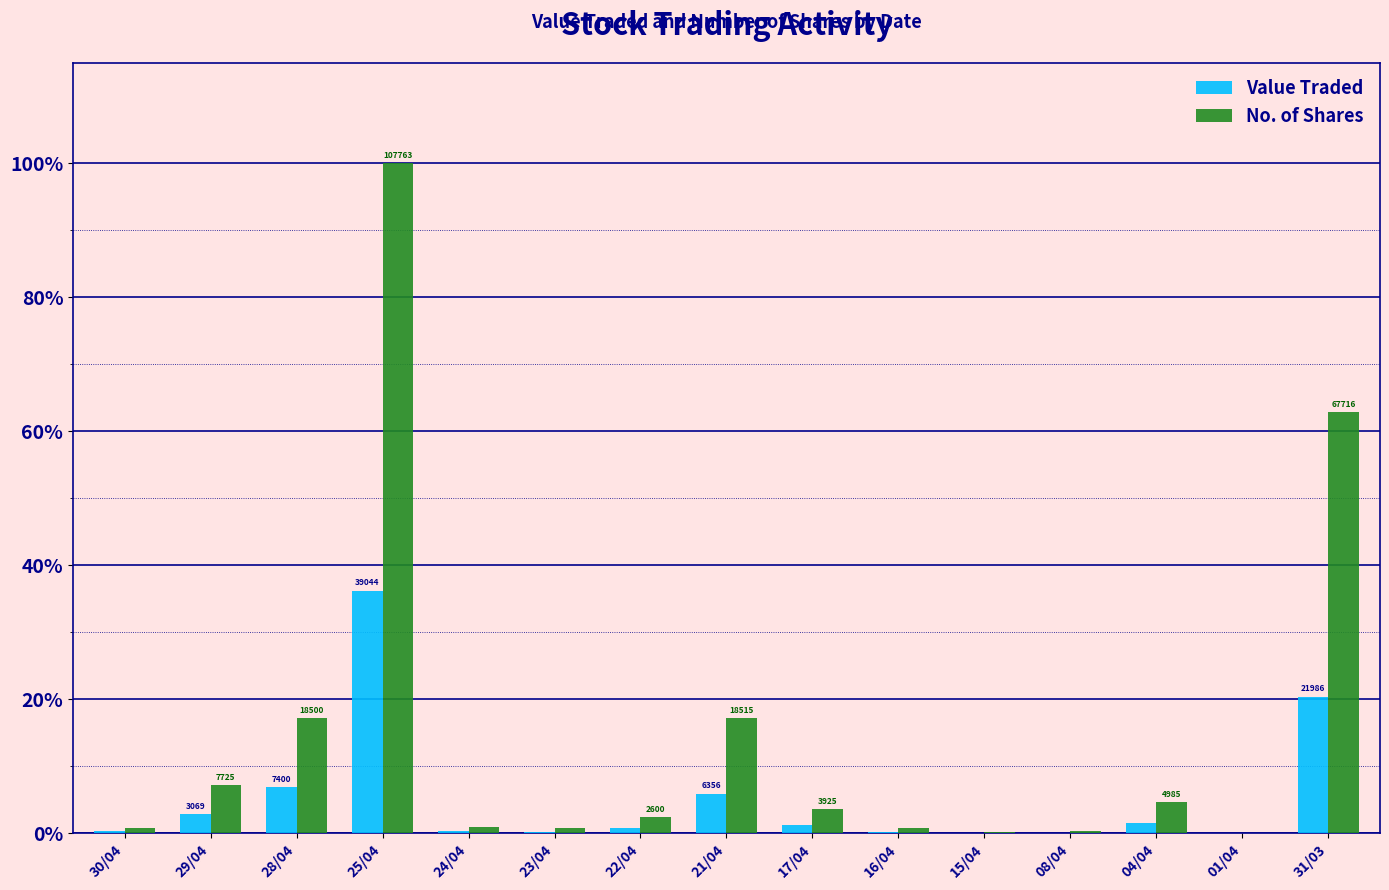

What is the sum of the No. of Shares values at 24/04 and 28/04?

18.1